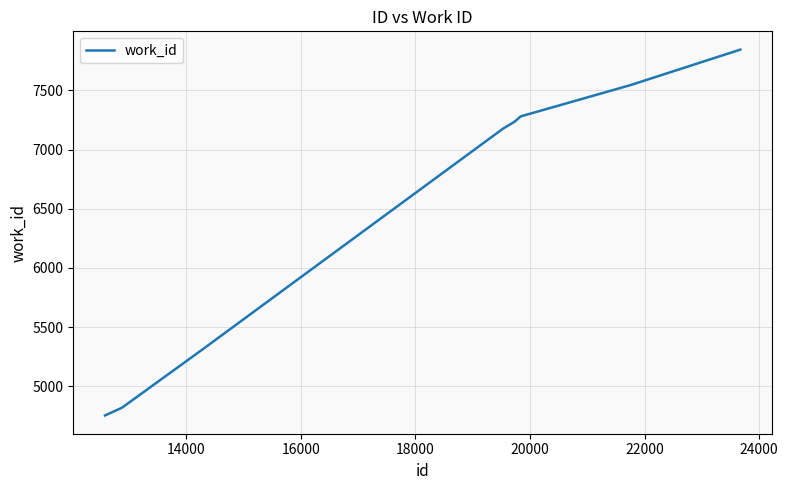

What is the difference between the maximum and minimum values?

3090